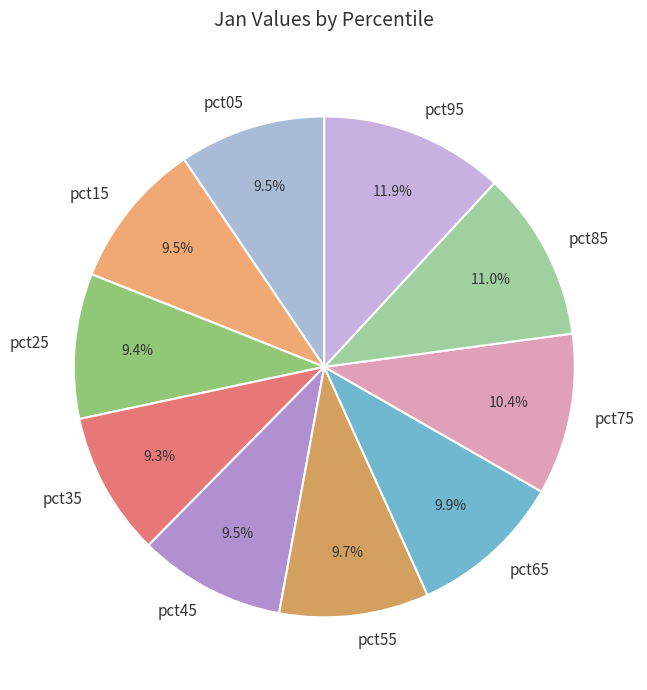

How many segments does this pie chart have?

10